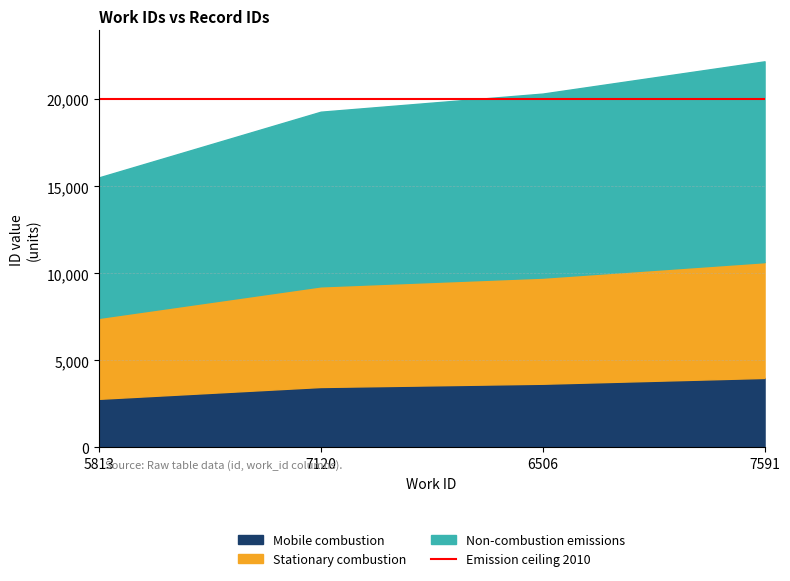

Does the chart display data point markers on the line(s)?

No